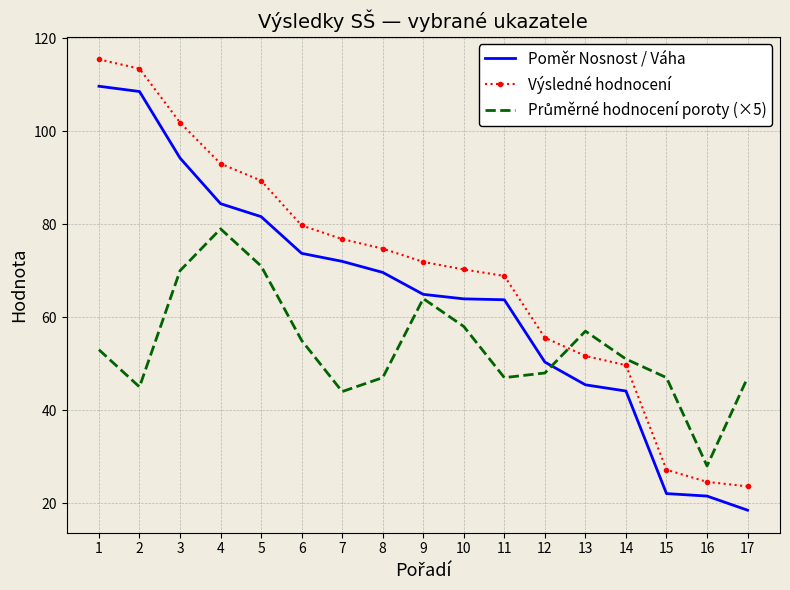

True or false: Poměr Nosnost / Váha and Výsledné hodnocení intersect in this chart.

False